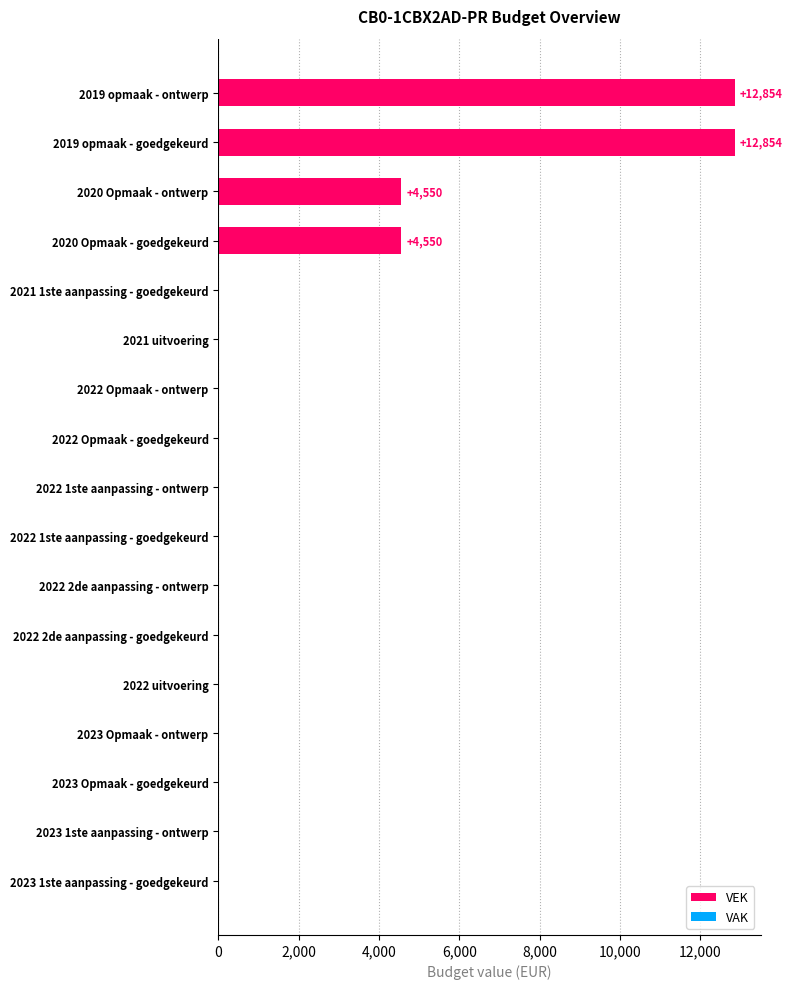

The chart shows a value of 12854 at 2019 opmaak - goedgekeurd. True or false?

True